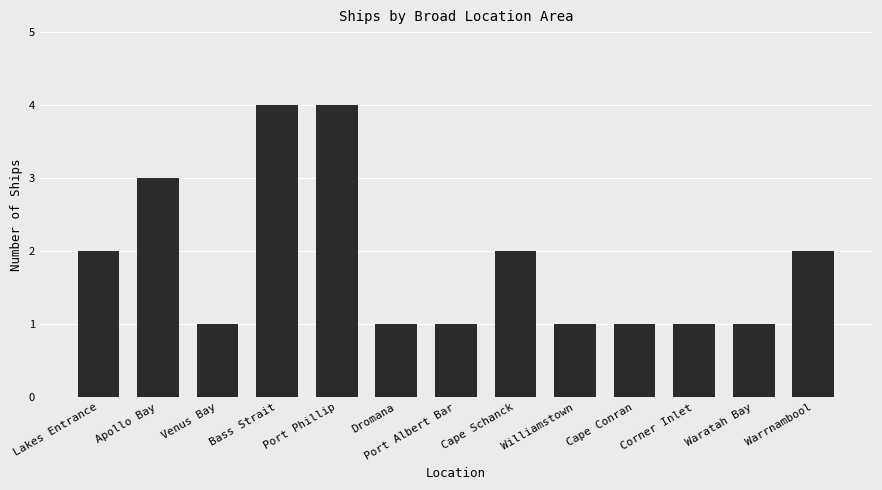

Does the chart contain stacked bars?

No